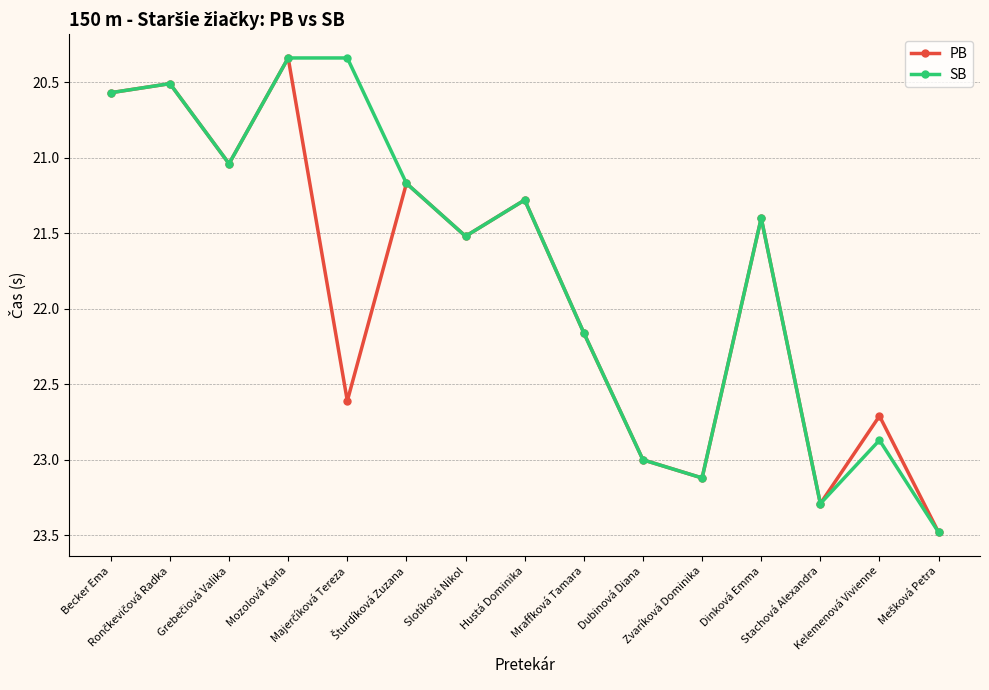

True or false: PB has more than 2 interior local peaks.

True